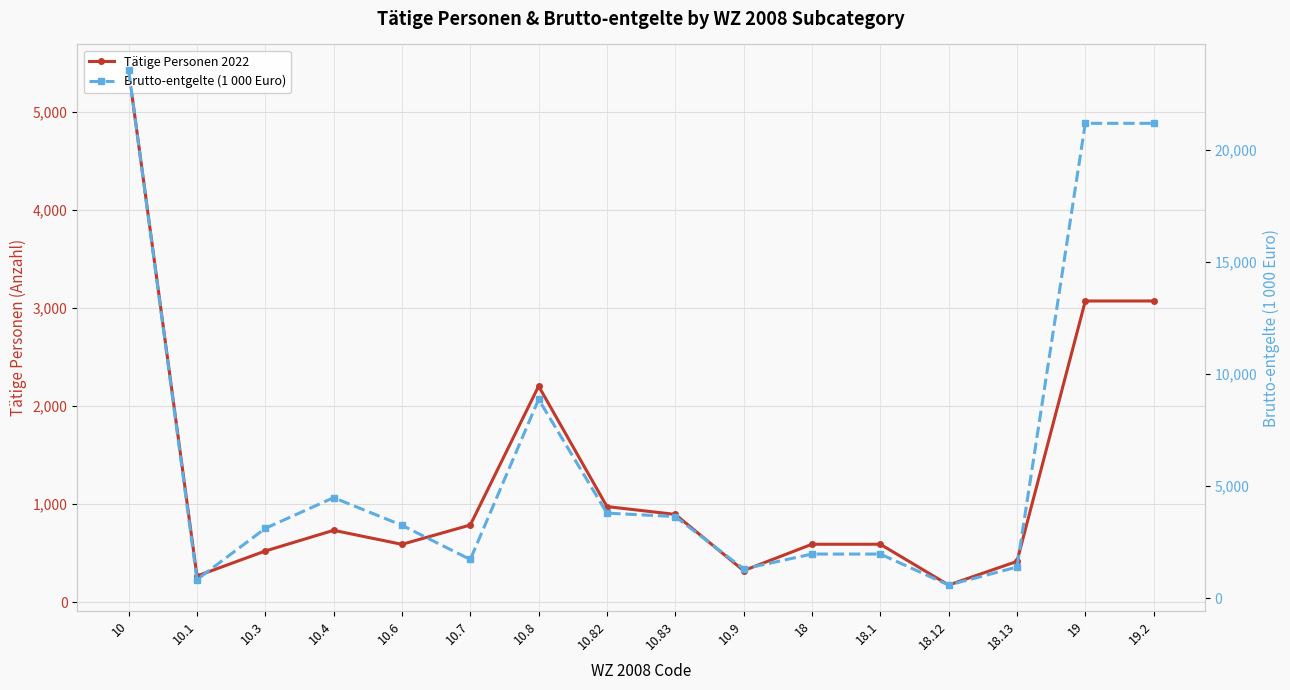

The value of Tätige Personen 2022 at 10.9 is 460.8. True or false?

False